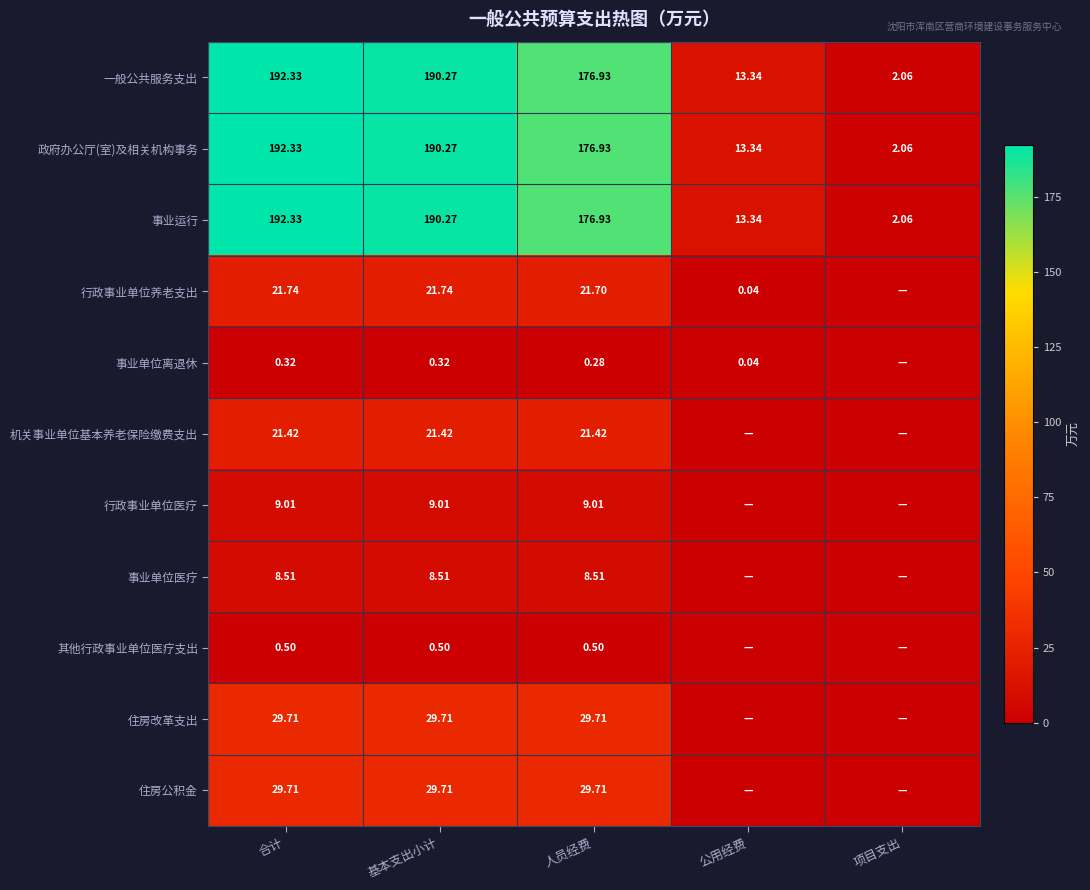

At which label does 事业运行 first exceed 176?

合计